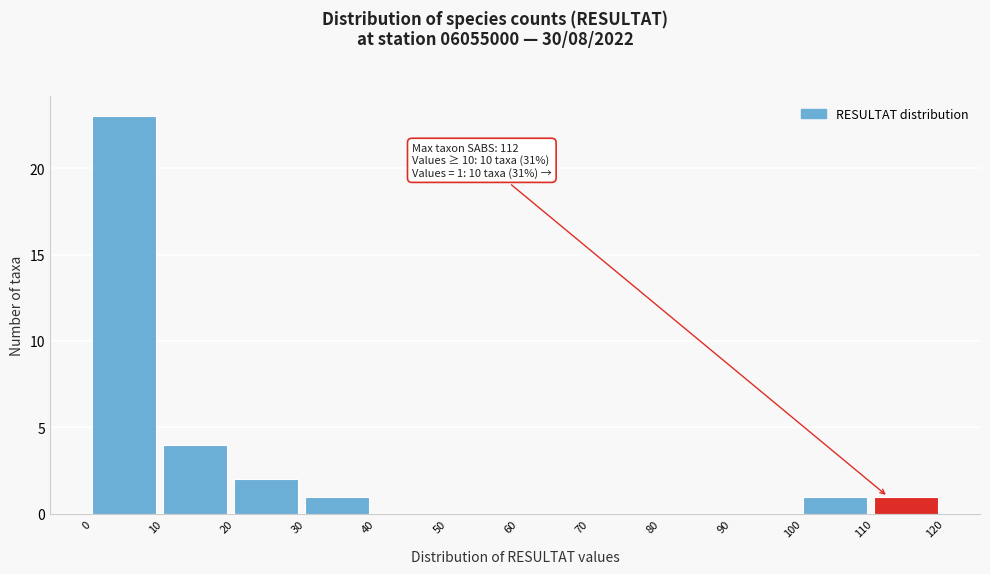

Over which range of the x-axis is the bar tallest?

0 to 10